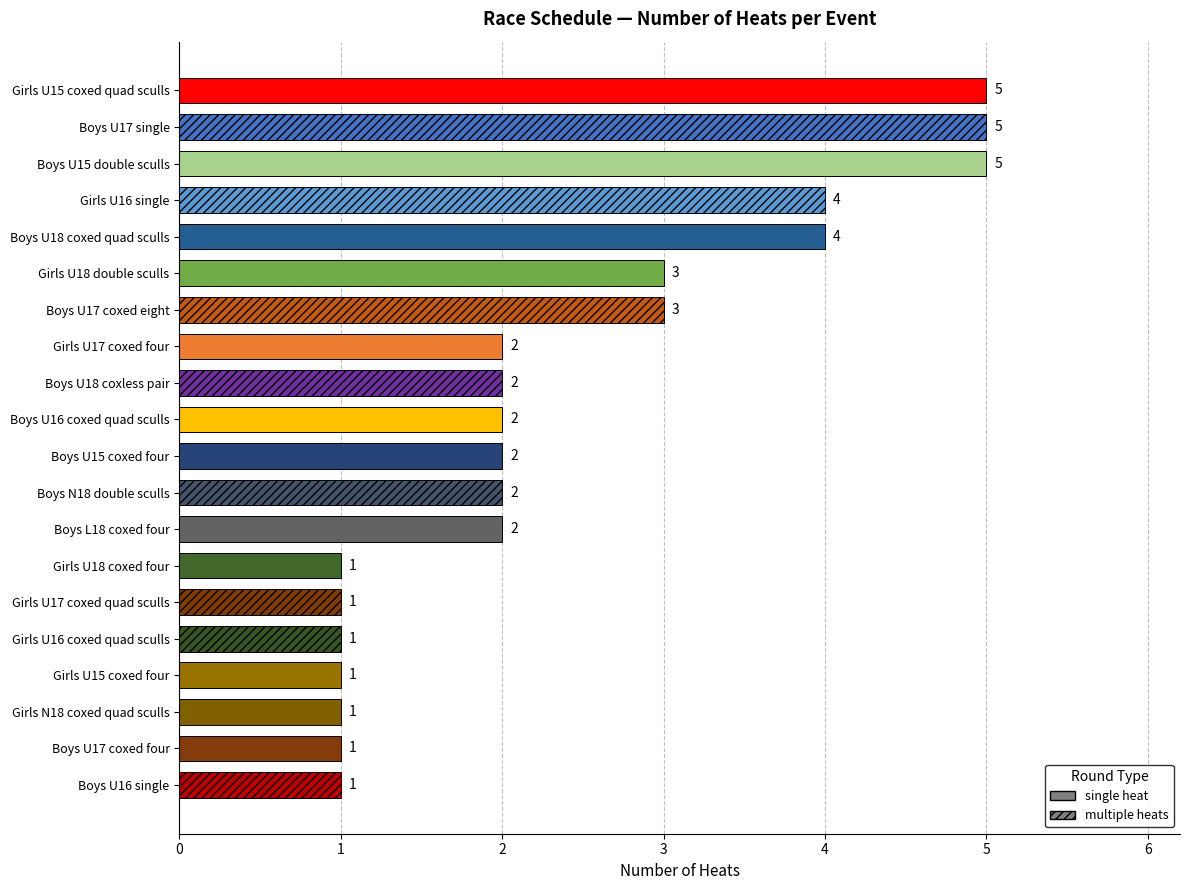

What is the greatest value displayed?

5